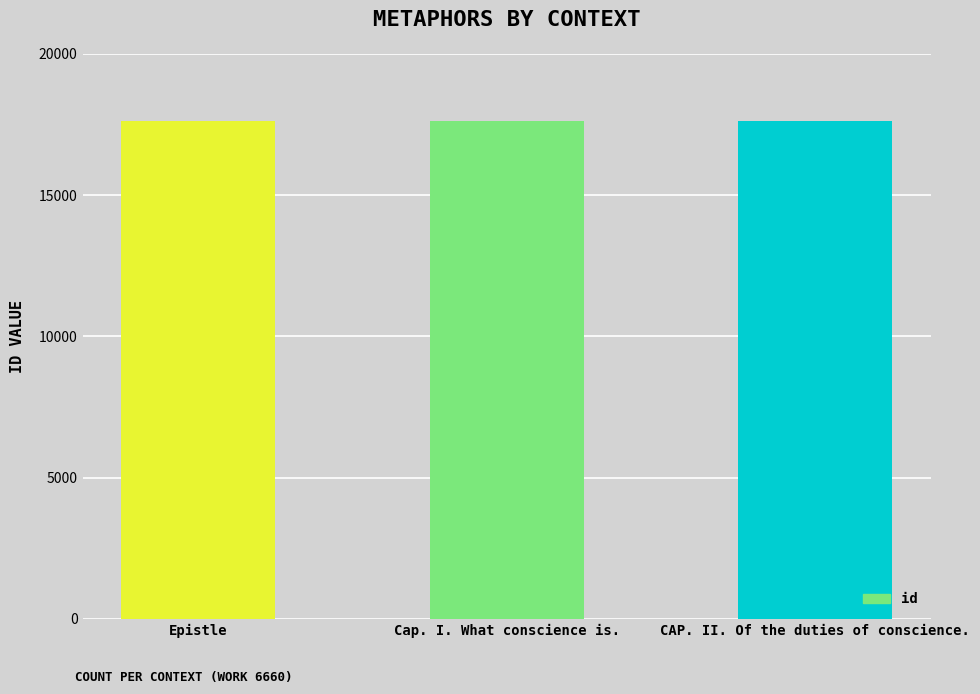

What is the value of the 1st bar from the left?

17624